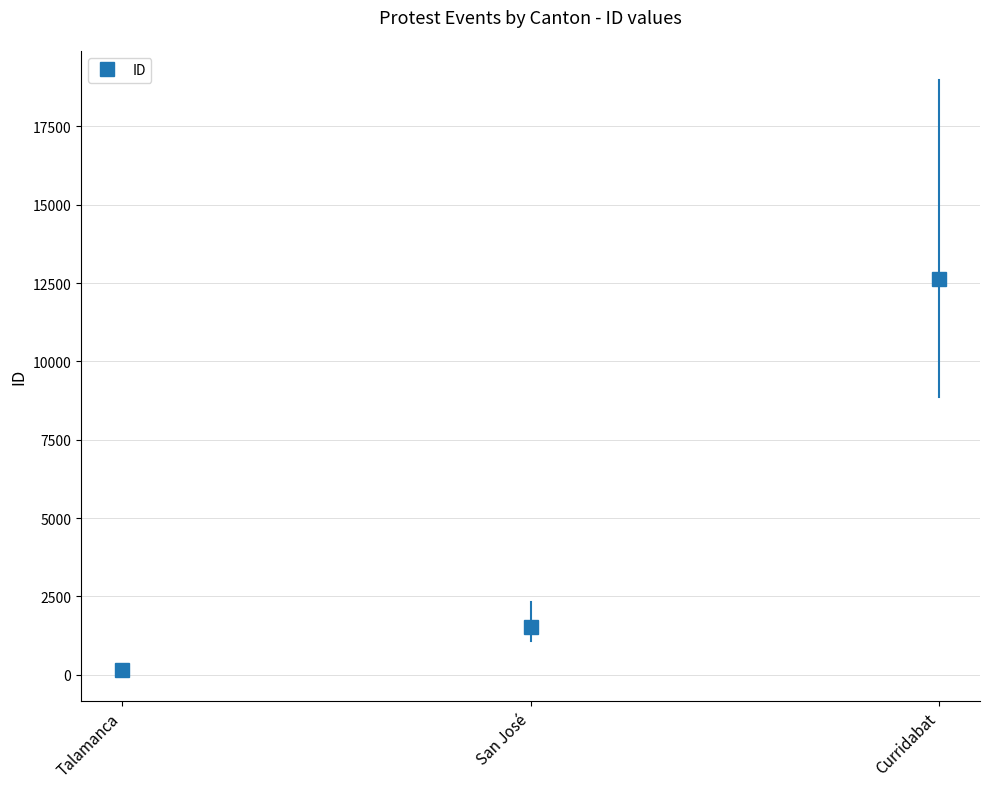

Reading left to right, list all the values displayed in this chart.

145	1541	12645